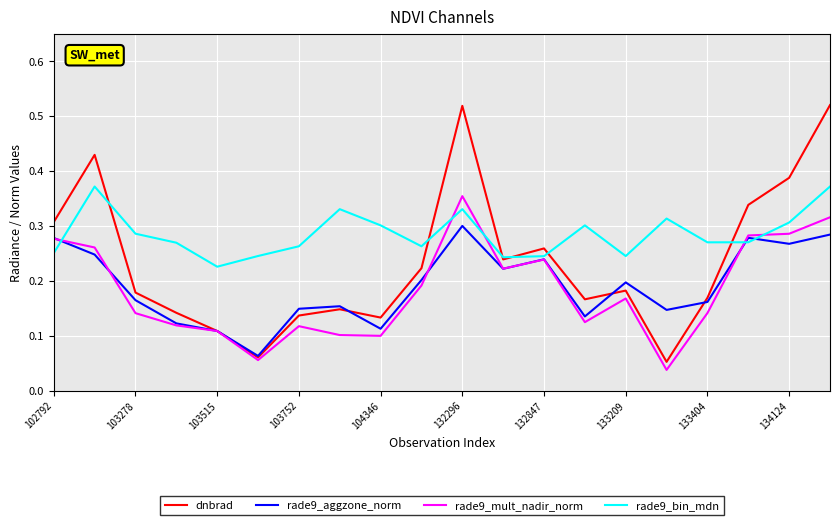

Which series has the widest spread of values?

dnbrad